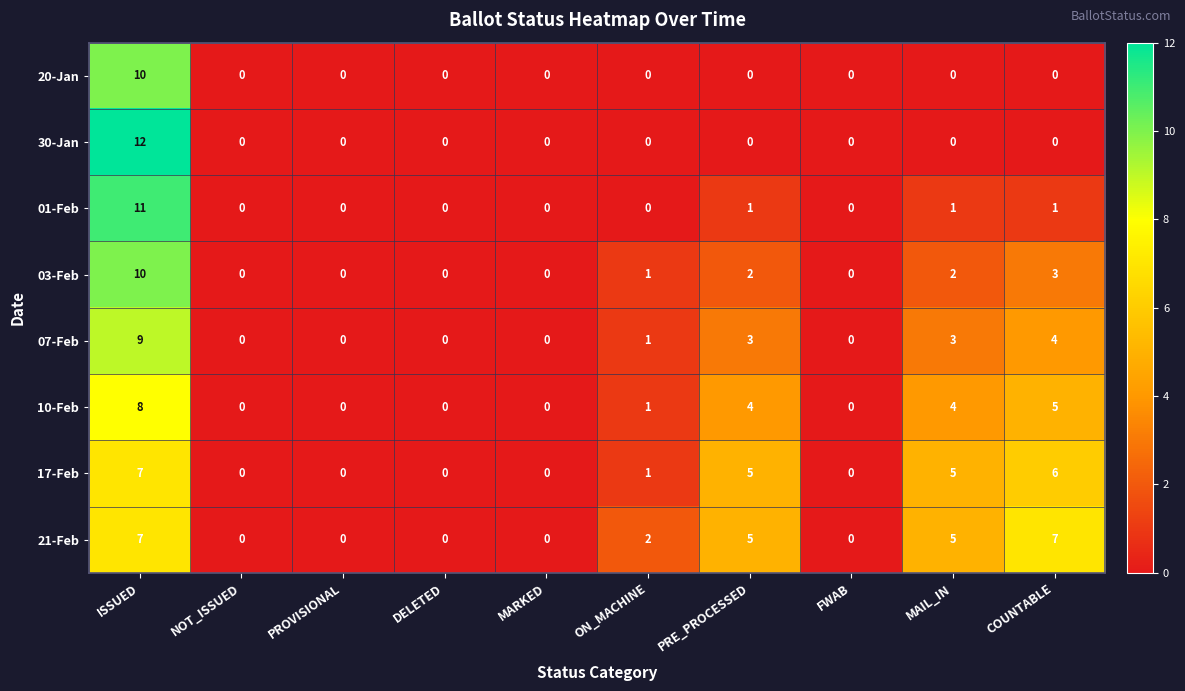

How many values in 03-Feb are above zero?

5